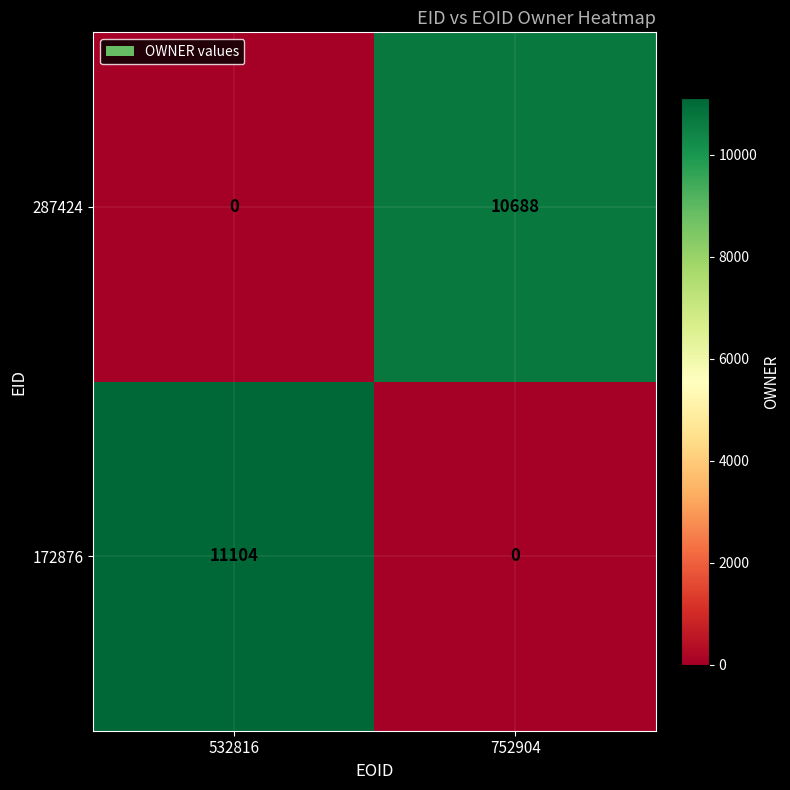

List the series in order of their overall mean, lowest first.

287424, 172876